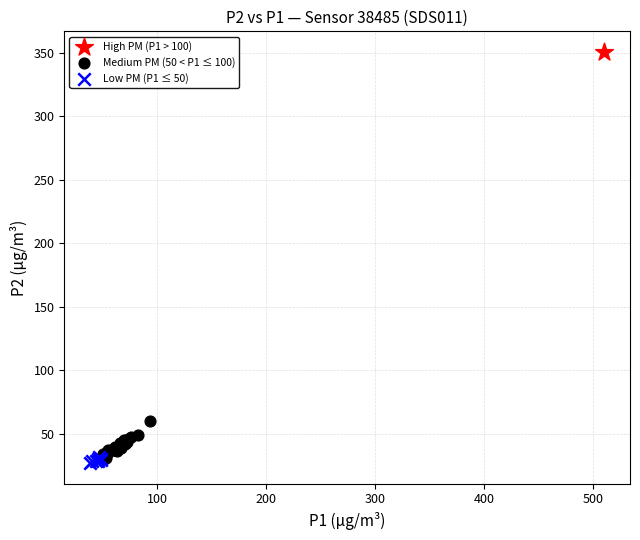

Which series contains the highest Y value?

High PM (P1 > 100)